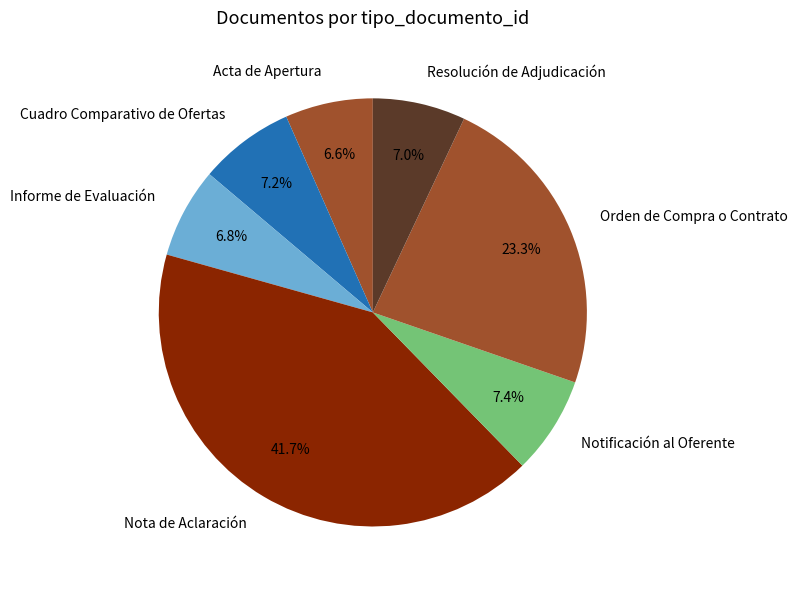

Count the number of slices in the pie.

7